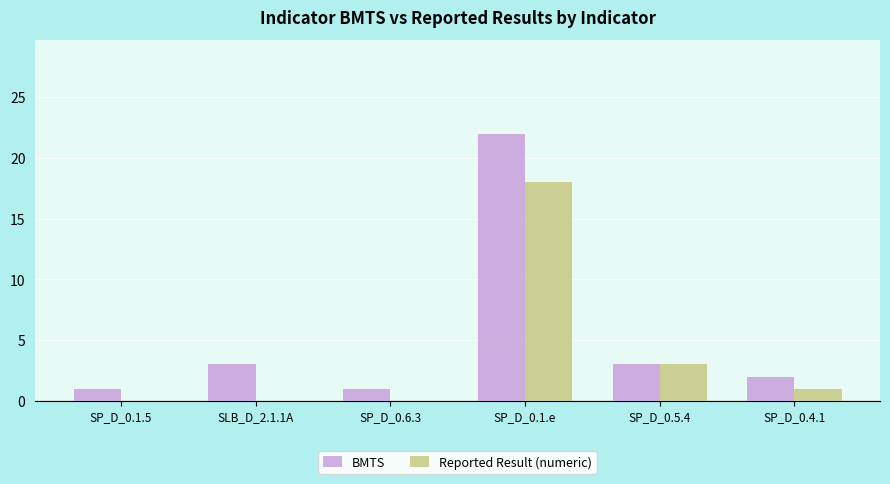

At which category is the sum across all series the highest?

SP_D_0.1.e